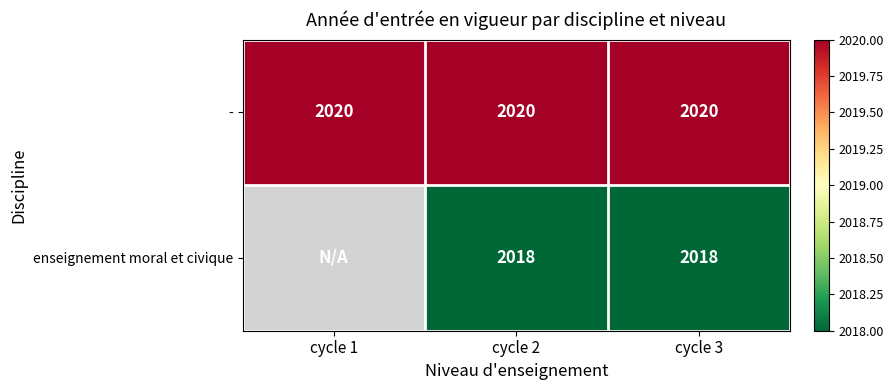

What is the total value across all series at cycle 2?

4038